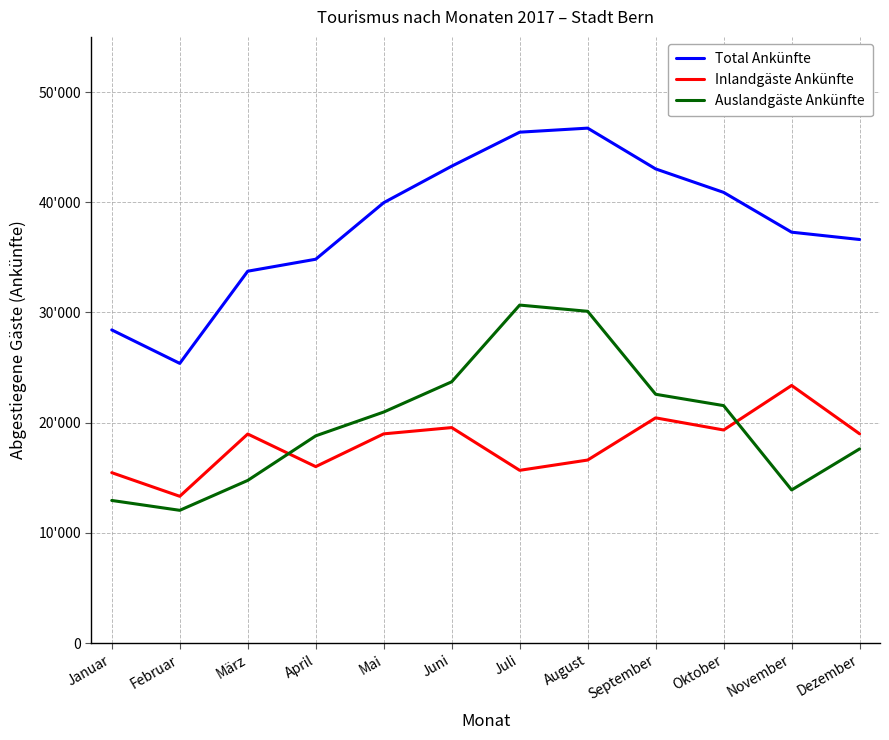

At which label is Inlandgäste Ankünfte closest to 18354?

März